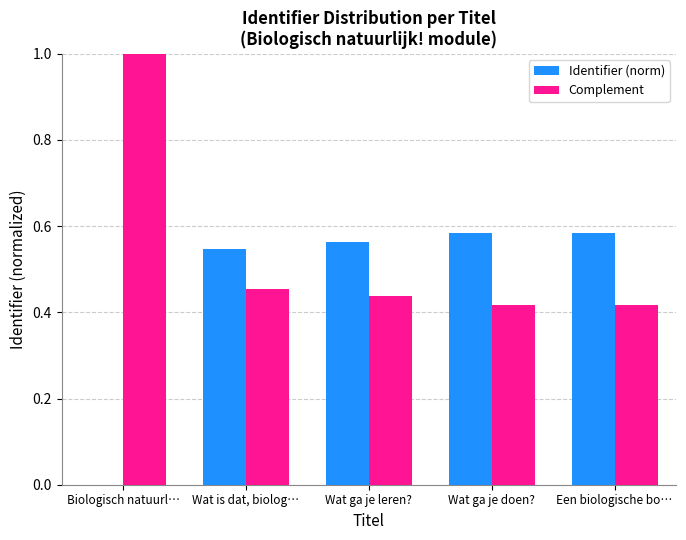

The Complement series shows 0.7 at Wat ga je doen?. True or false?

False